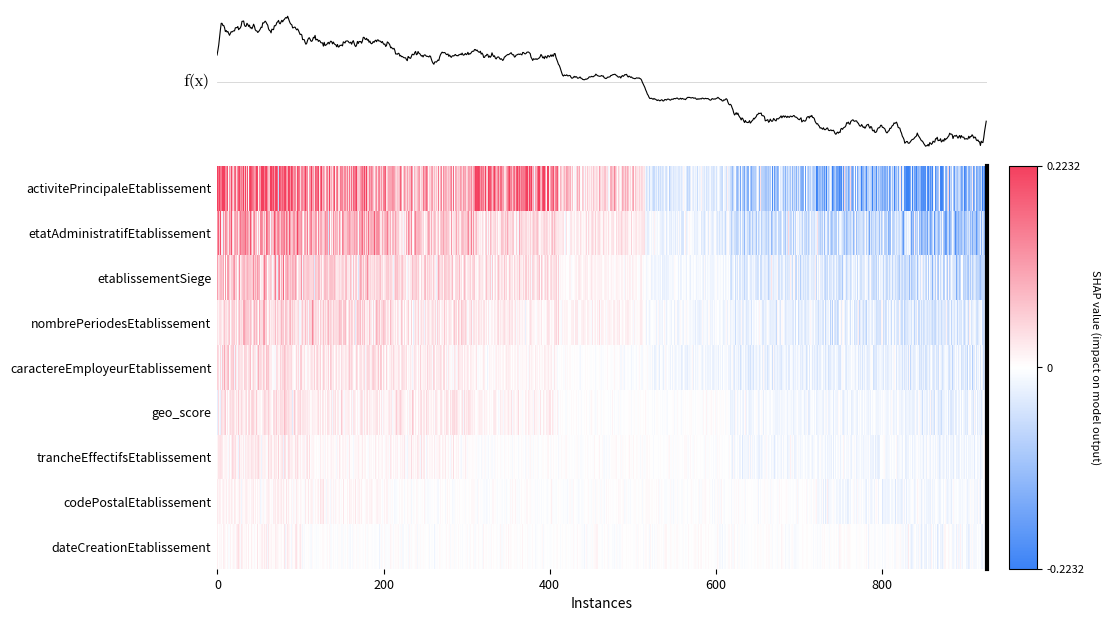

List the series in order of their peak value, highest first.

activitePrincipaleEtablissement, etatAdministratifEtablissement, etablissementSiege, nombrePeriodesEtablissement, caractereEmployeurEtablissement, geo_score, trancheEffectifsEtablissement, codePostalEtablissement, dateCreationEtablissement